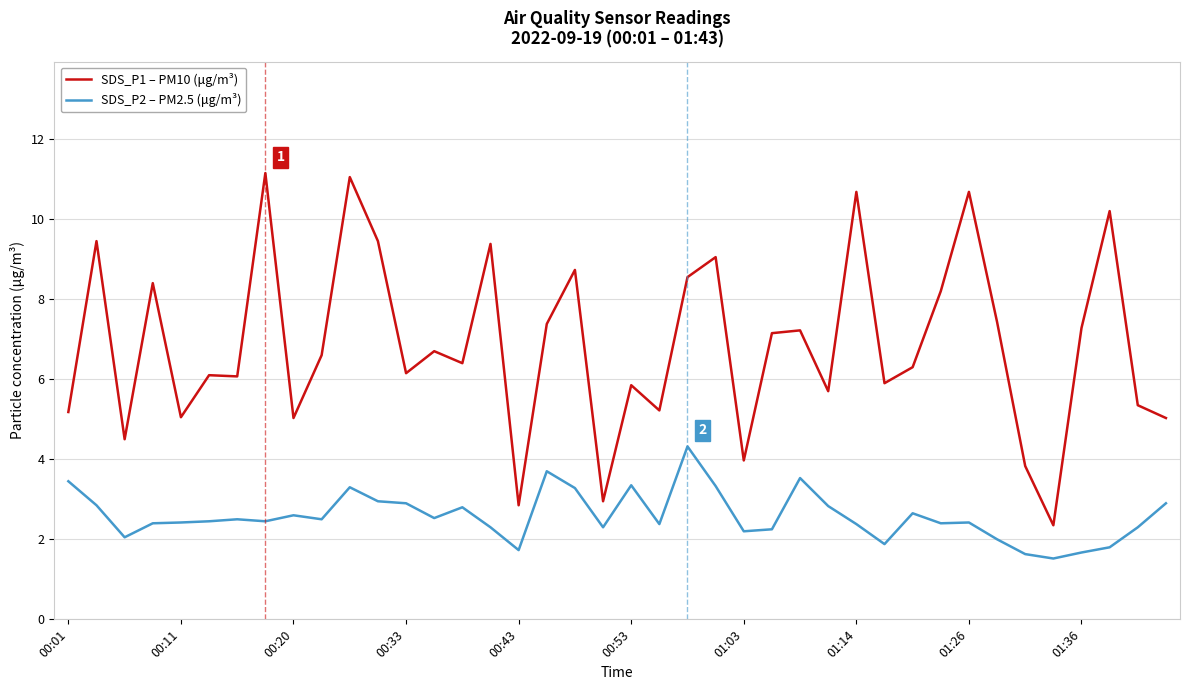

True or false: SDS_P1 – PM10 (μg/m³) and SDS_P2 – PM2.5 (μg/m³) intersect in this chart.

False